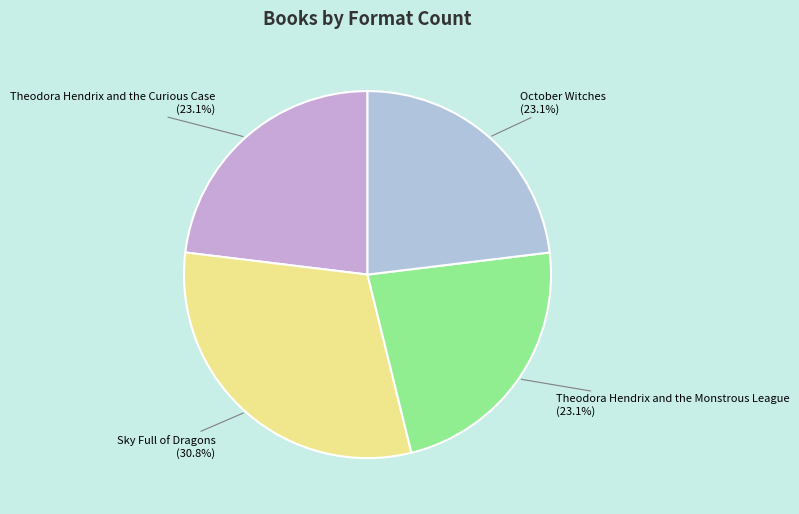

The Theodora Hendrix and the Monstrous League slice represents 9% of the pie. True or false?

False